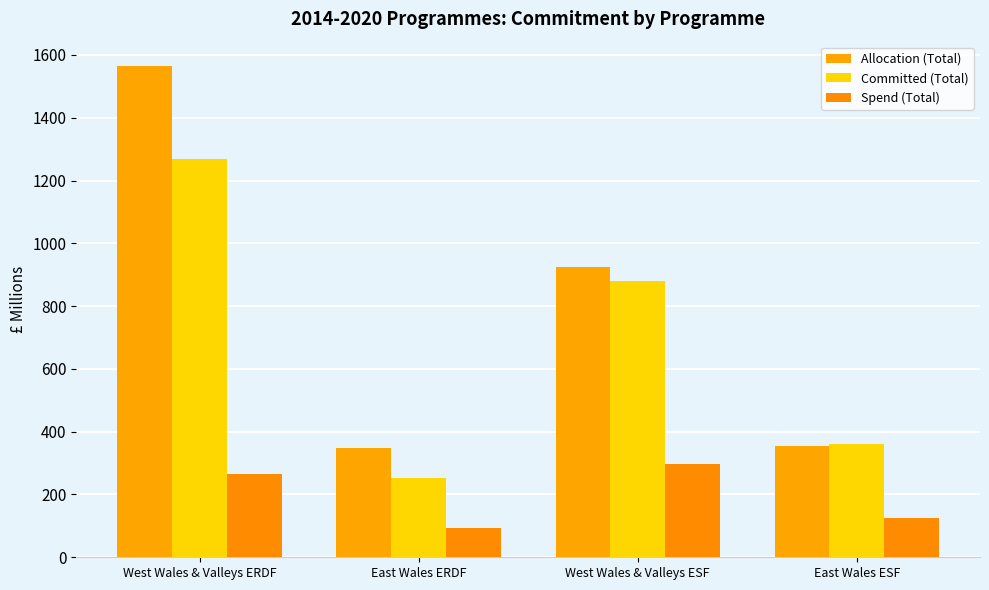

Which has a higher value, West Wales & Valleys ERDF or East Wales ESF?

West Wales & Valleys ERDF